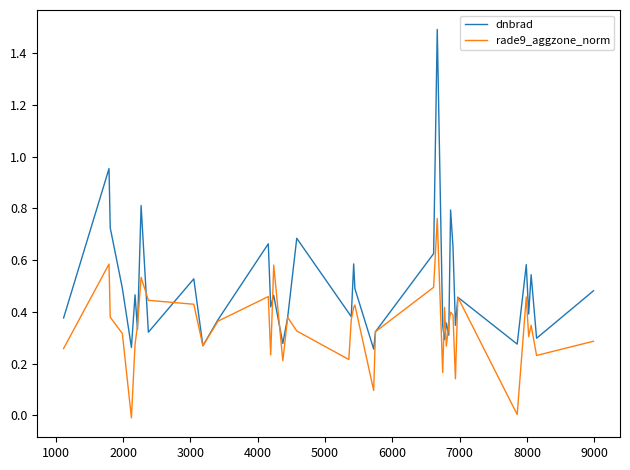

Which series has the largest total across all categories?

dnbrad